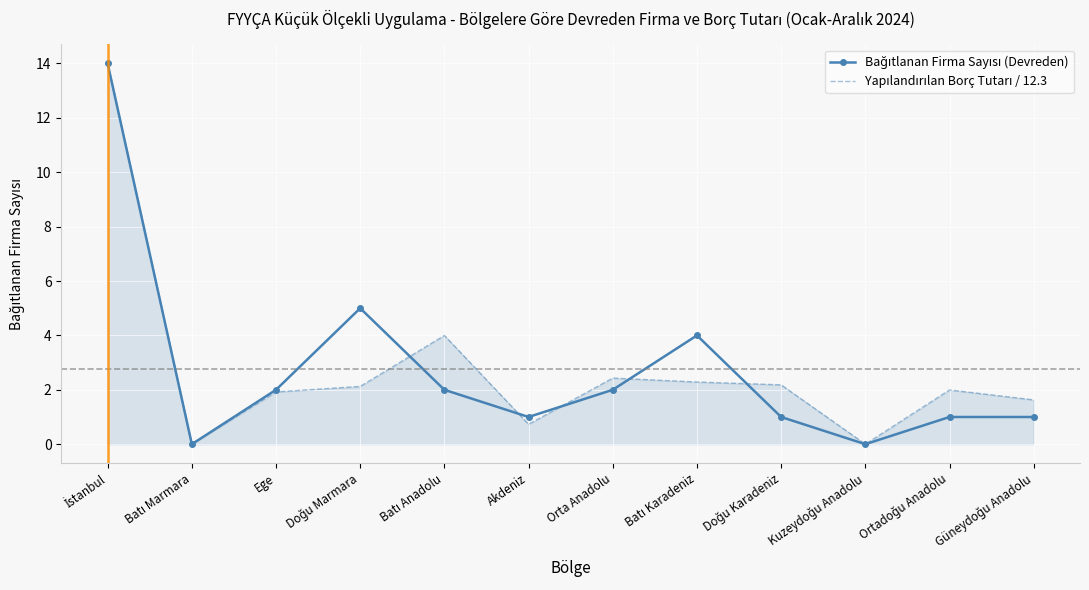

What is the difference between the highest and lowest values at Orta Anadolu?

0.4